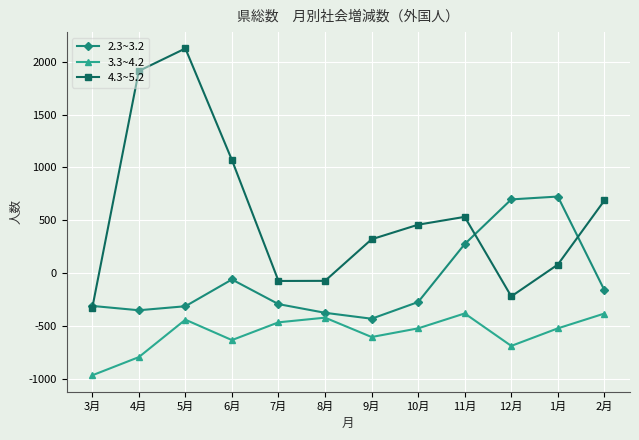

At how many categories does at least one series exceed 3?

9